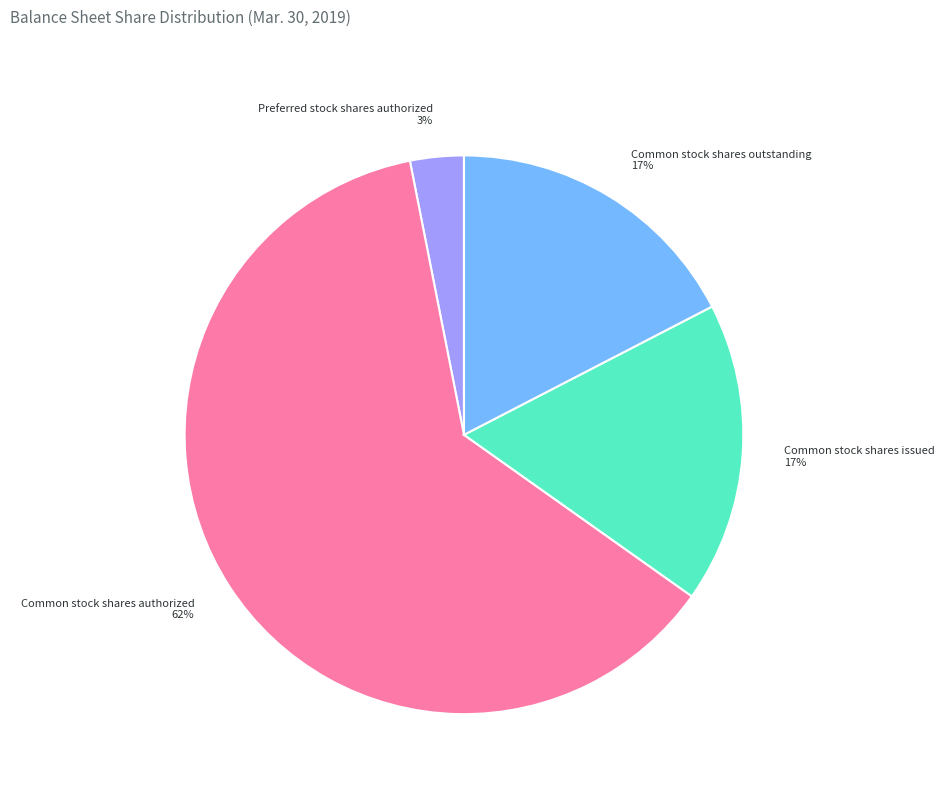

Is it true that Preferred stock shares authorized is 3% of the pie?

True